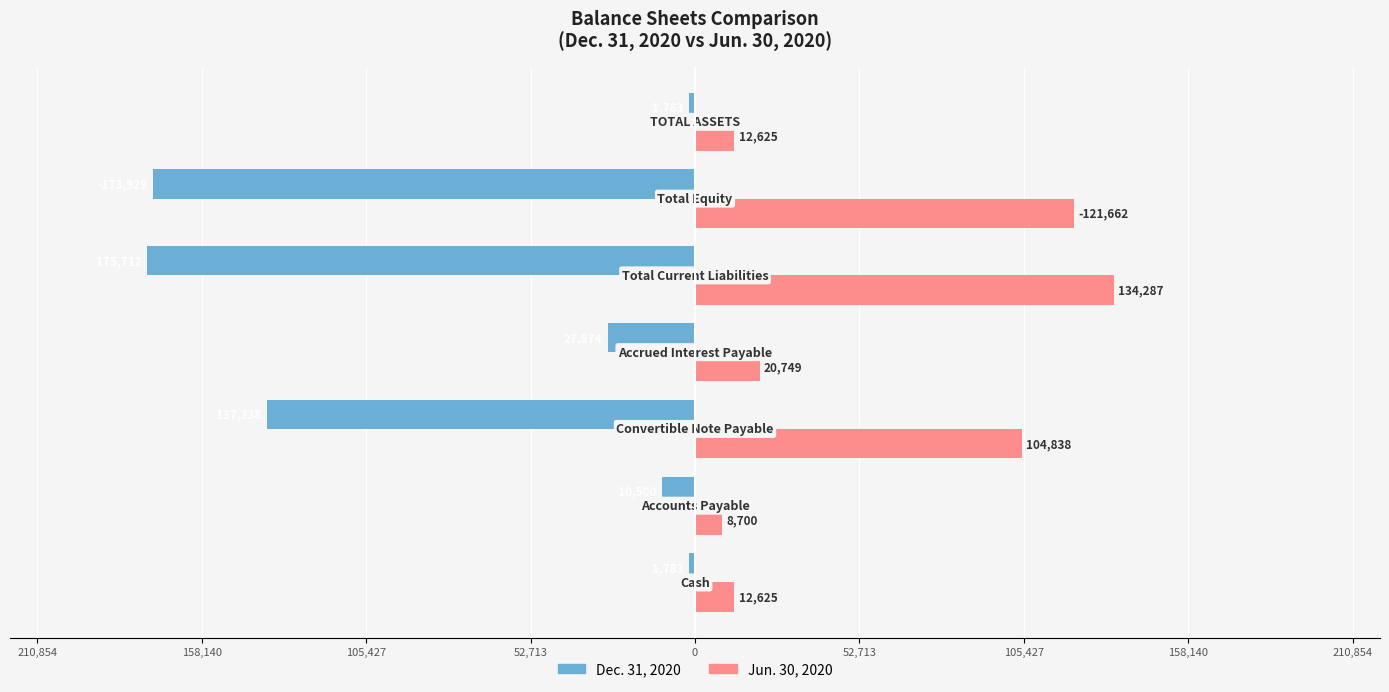

What are all the series names shown in the legend?

Dec. 31, 2020, Jun. 30, 2020